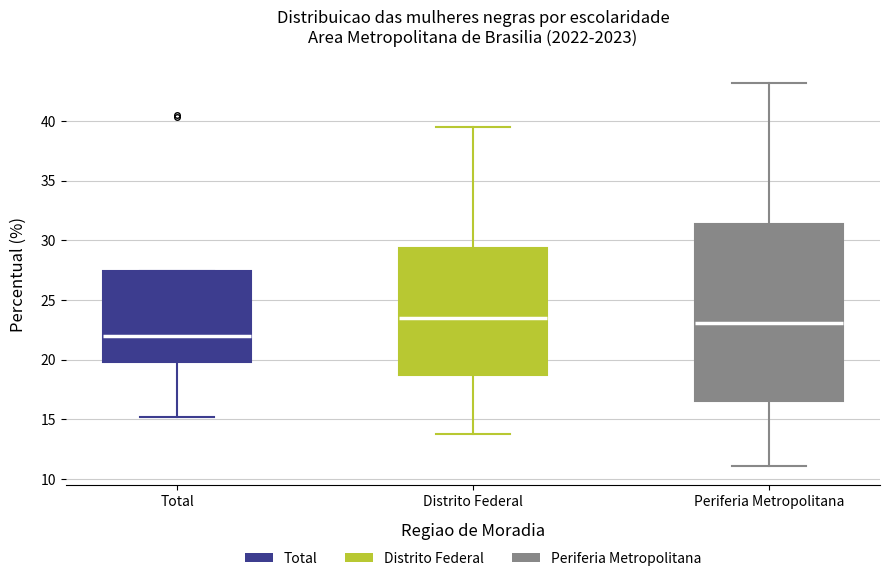

Where is the lower edge of the box for Periferia Metropolitana on the y-axis? The values are not printed on the chart, so give them approximately, as read against the axis.

16.5